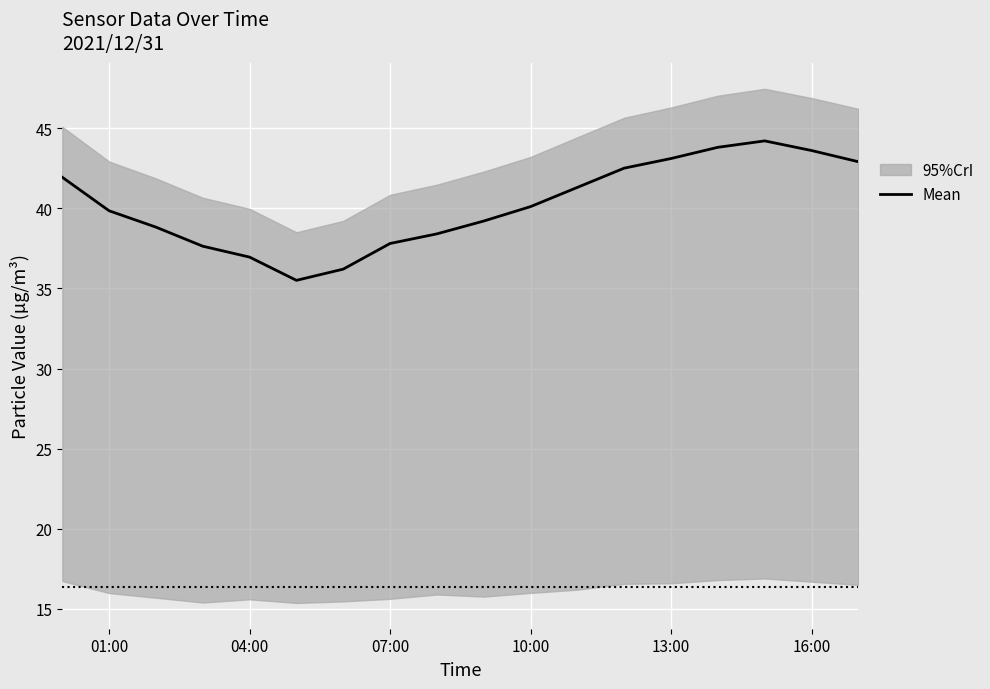

True or false: Mean has a value of 37.8 at 07:00.

True